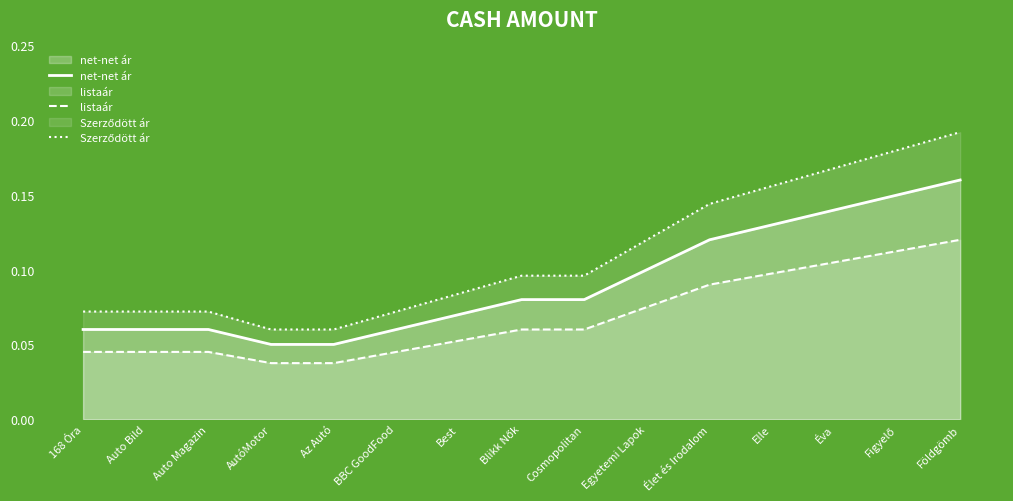

What is the greatest value displayed?

0.2